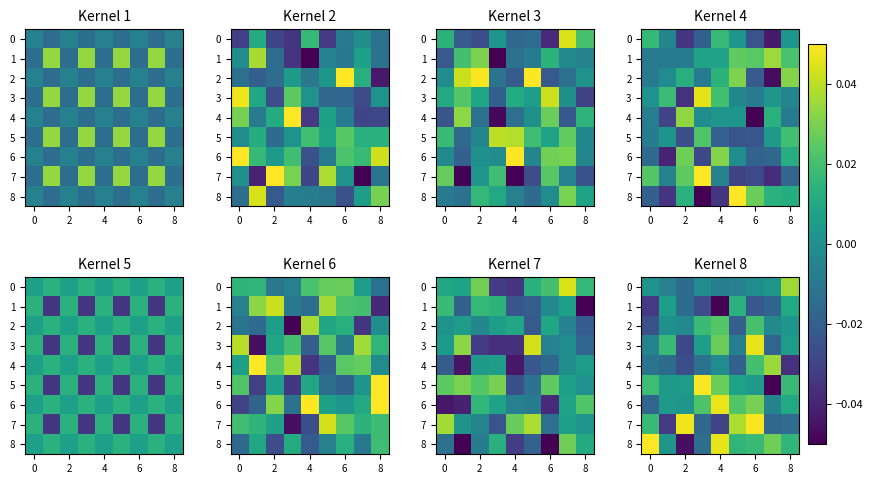

Is the value of row_3 at 4 greater than the value of row_8 at 6?

No